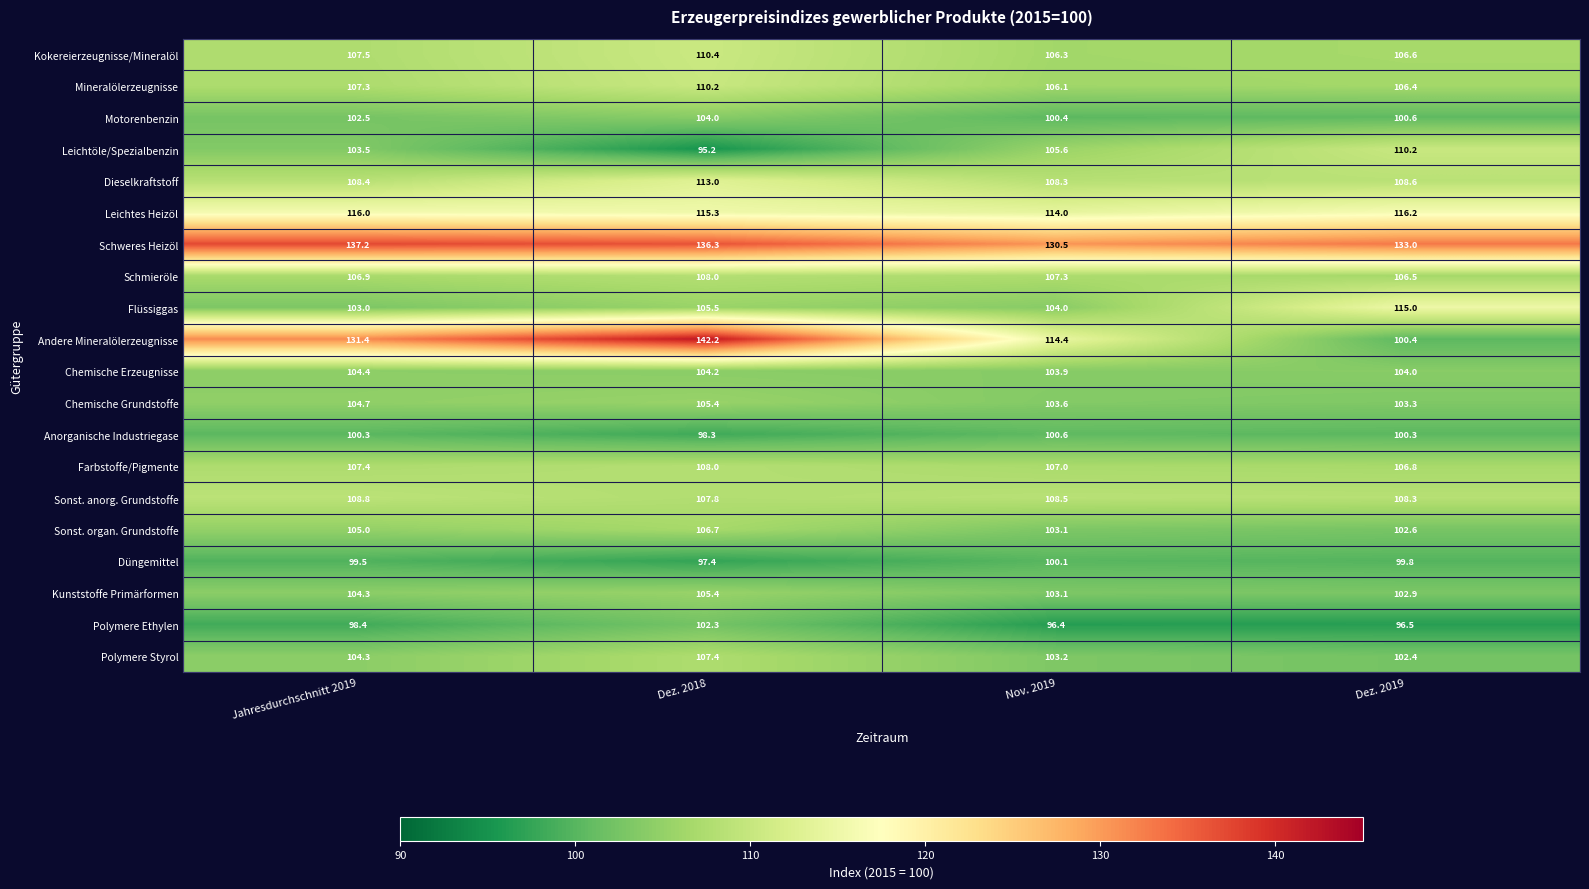

Count the number of categories in the chart.

4